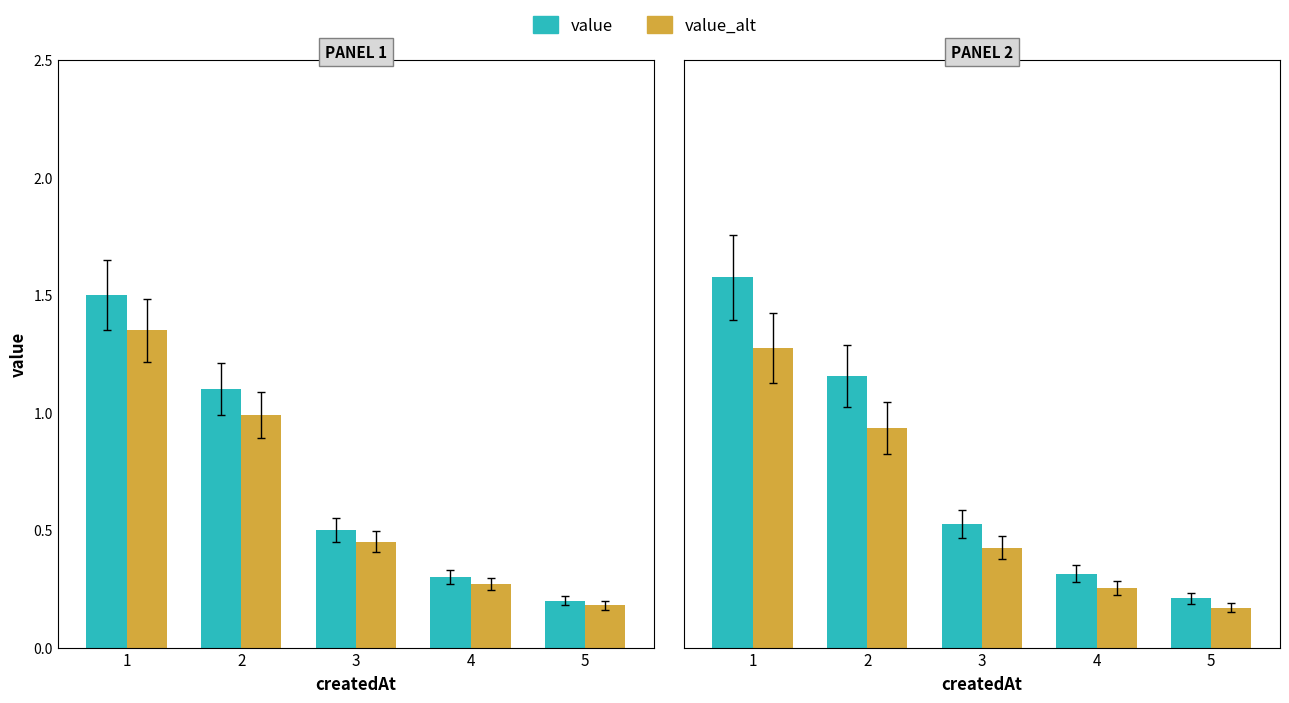

What is the value of the 4th bar from the left?

0.3